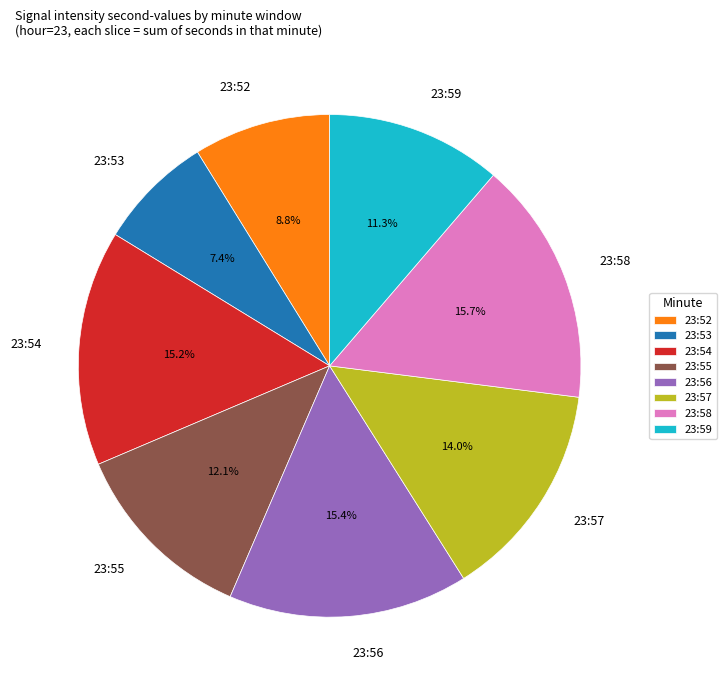

What percentage is NOT represented by 23:52?

91.2%